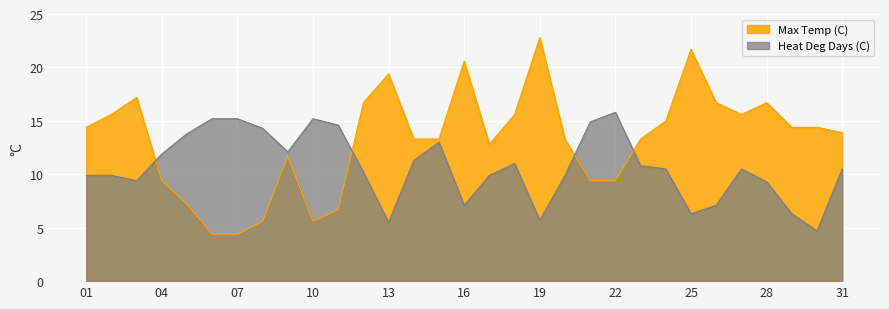

What is the difference between the Max Temp (C) values at 11 and 06?

2.3